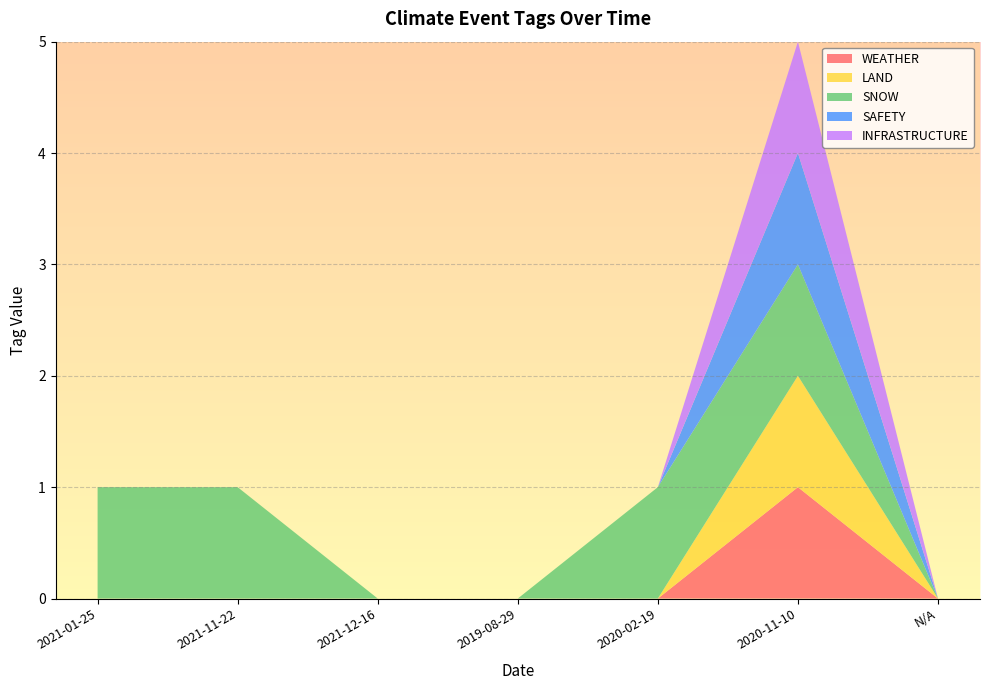

Reading left to right, what are all the values shown in this chart?

WEATHER: 2021-01-25=0	2021-11-22=0	2021-12-16=0	2019-08-29=0	2020-02-19=0	2020-11-10=1	N/A=0
LAND: 2021-01-25=0	2021-11-22=0	2021-12-16=0	2019-08-29=0	2020-02-19=0	2020-11-10=1	N/A=0
SNOW: 2021-01-25=1	2021-11-22=1	2021-12-16=0	2019-08-29=0	2020-02-19=1	2020-11-10=1	N/A=0
SAFETY: 2021-01-25=0	2021-11-22=0	2021-12-16=0	2019-08-29=0	2020-02-19=0	2020-11-10=1	N/A=0
INFRASTRUCTURE: 2021-01-25=0	2021-11-22=0	2021-12-16=0	2019-08-29=0	2020-02-19=0	2020-11-10=1	N/A=0